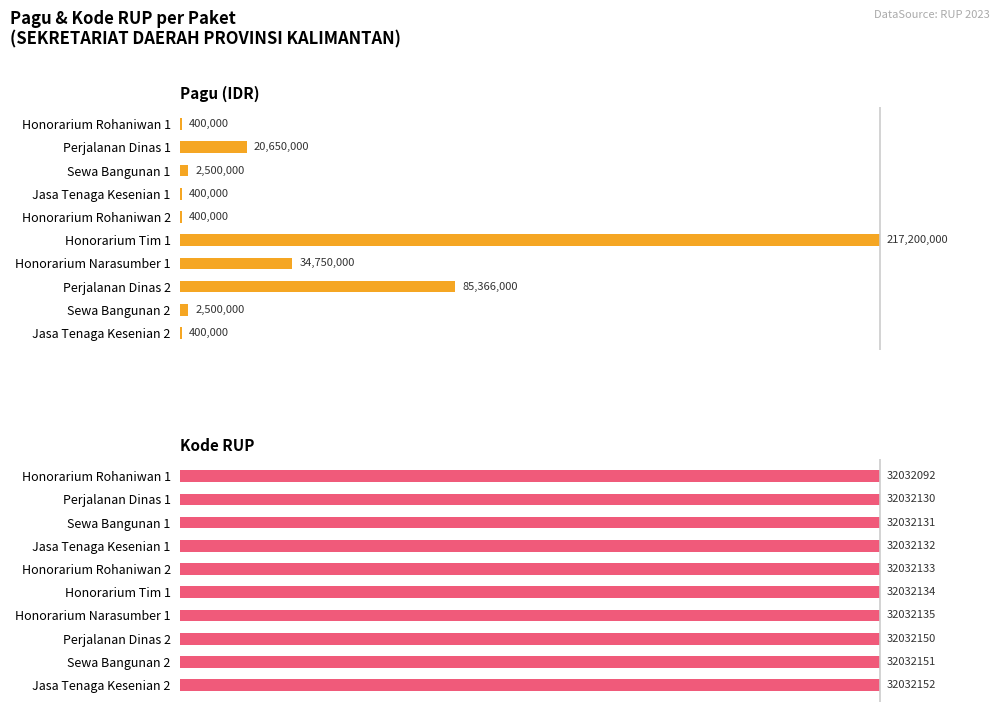

Are the bars grouped side by side (vs. stacked)?

Yes